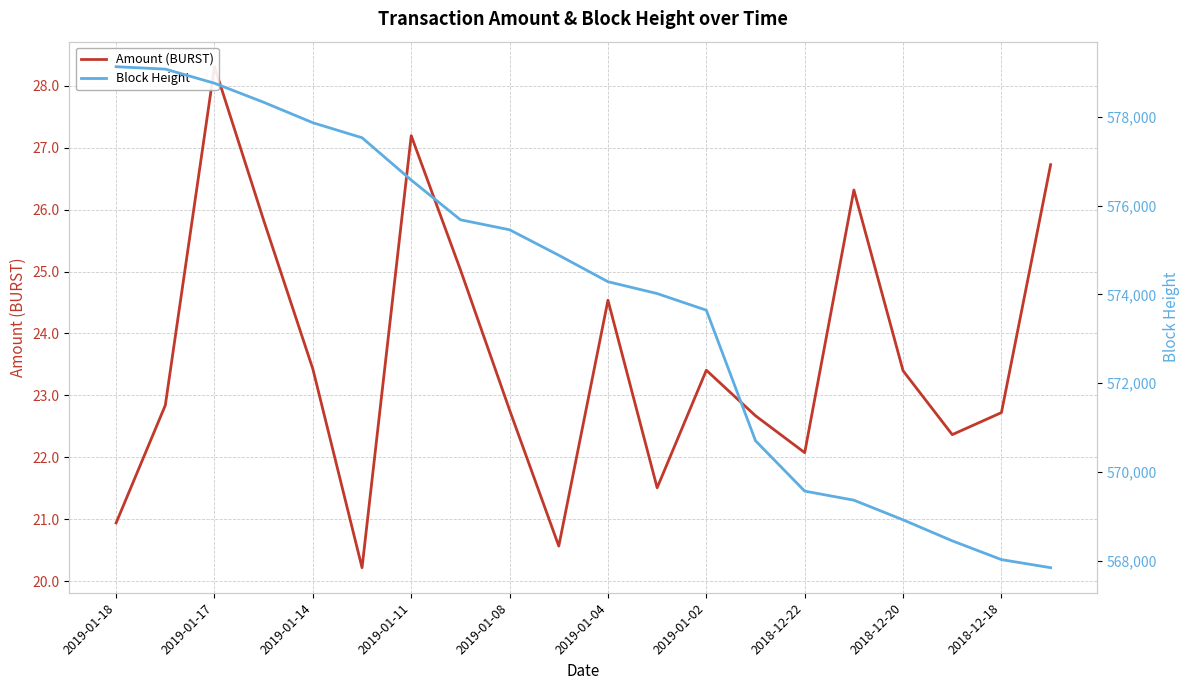

What are all the series names shown in the legend?

Amount (BURST), Block Height